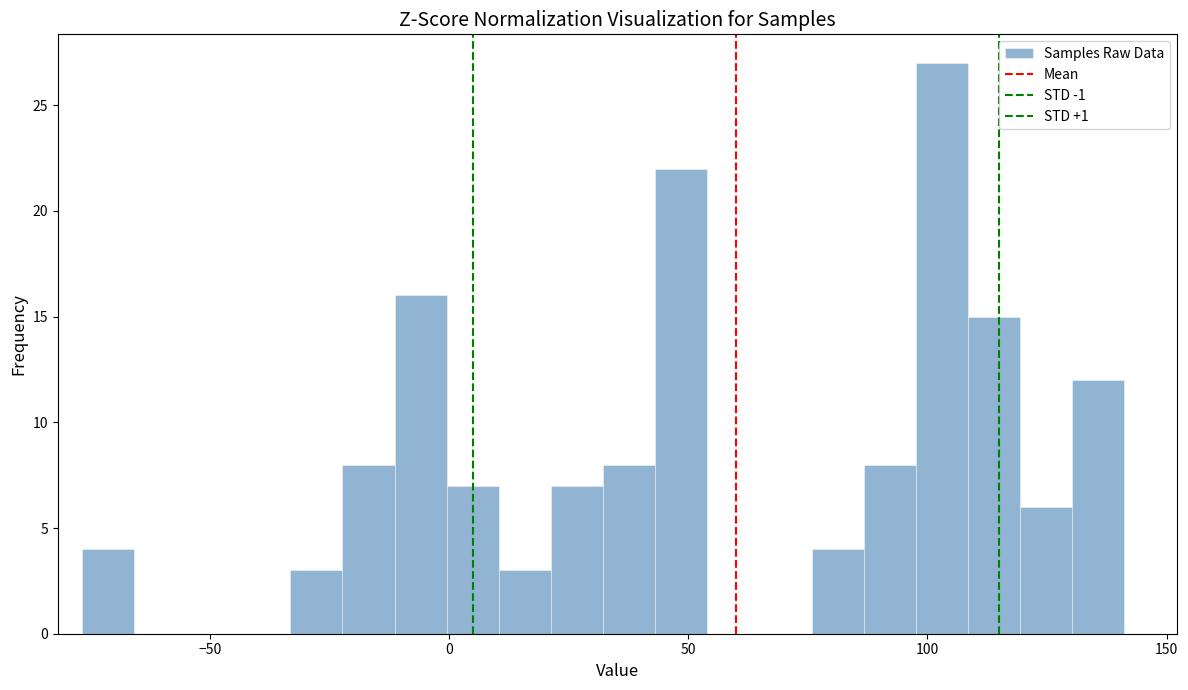

Read against the x-axis, roughly where is the centre of the tallest bar?

105